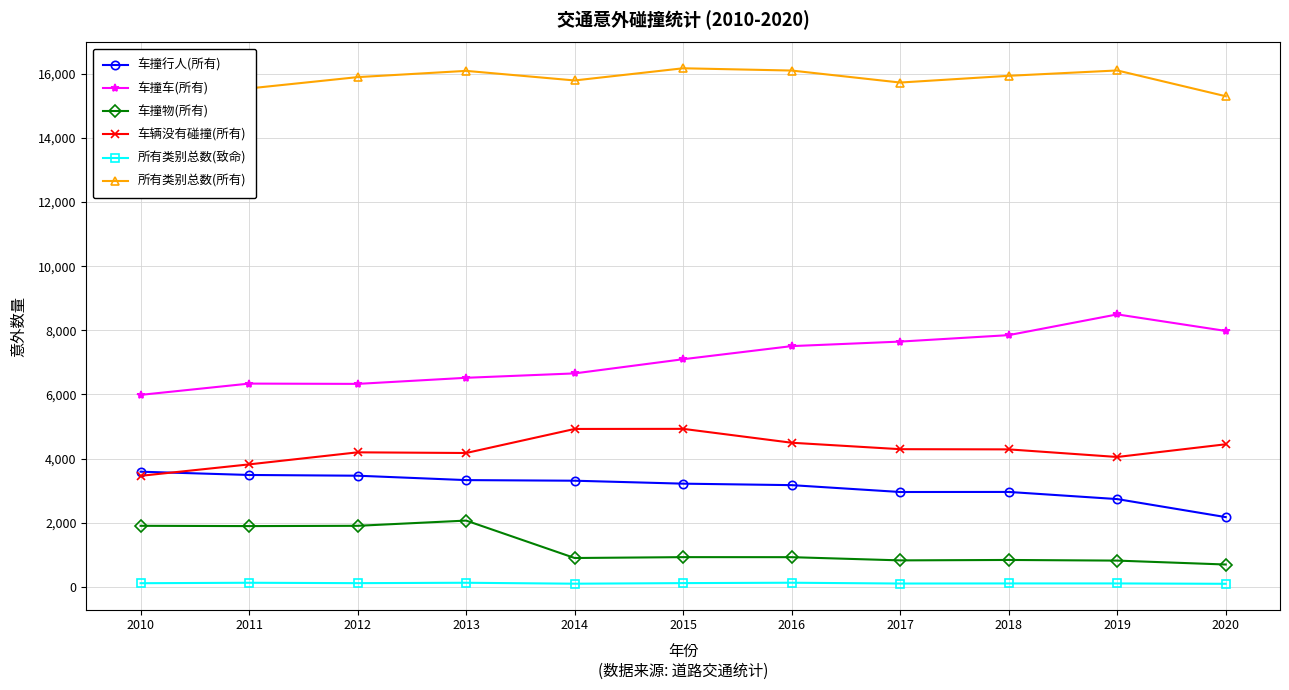

Reading left to right, what are all the values shown in this chart?

车撞行人(所有): 3591	3489	3466	3329	3310	3218	3172	2958	2960	2737	2175
车撞车(所有): 5986	6338	6329	6519	6656	7098	7507	7648	7849	8496	7980
车撞物(所有): 1904	1895	1904	2067	900	927	926	826	839	819	697
车辆没有碰撞(所有): 3462	3819	4195	4174	4924	4927	4494	4293	4287	4050	4446
所有类别总数(致命): 114	128	116	128	99	117	129	104	107	107	96
所有类别总数(所有): 14943	15541	15894	16089	15790	16170	16099	15725	15935	16102	15298